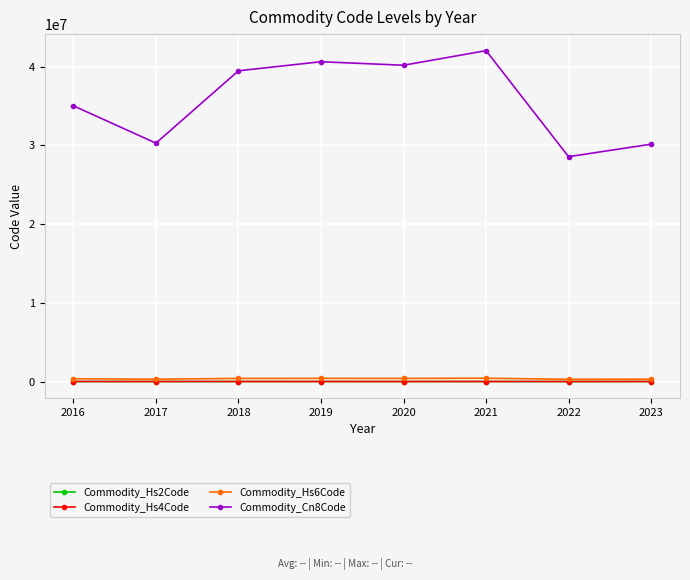

True or false: Commodity_Hs6Code and Commodity_Cn8Code cross at least once.

False